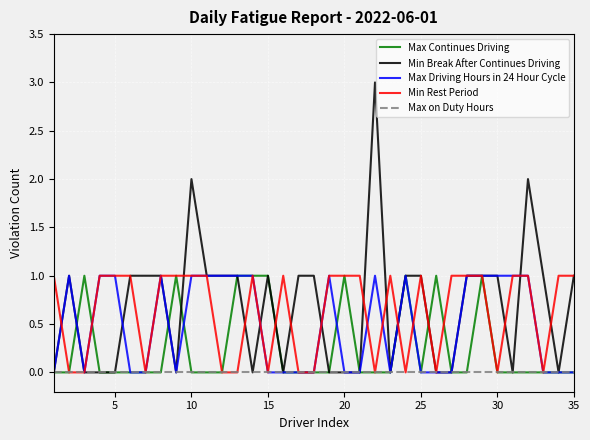

What is the greatest value displayed?

3